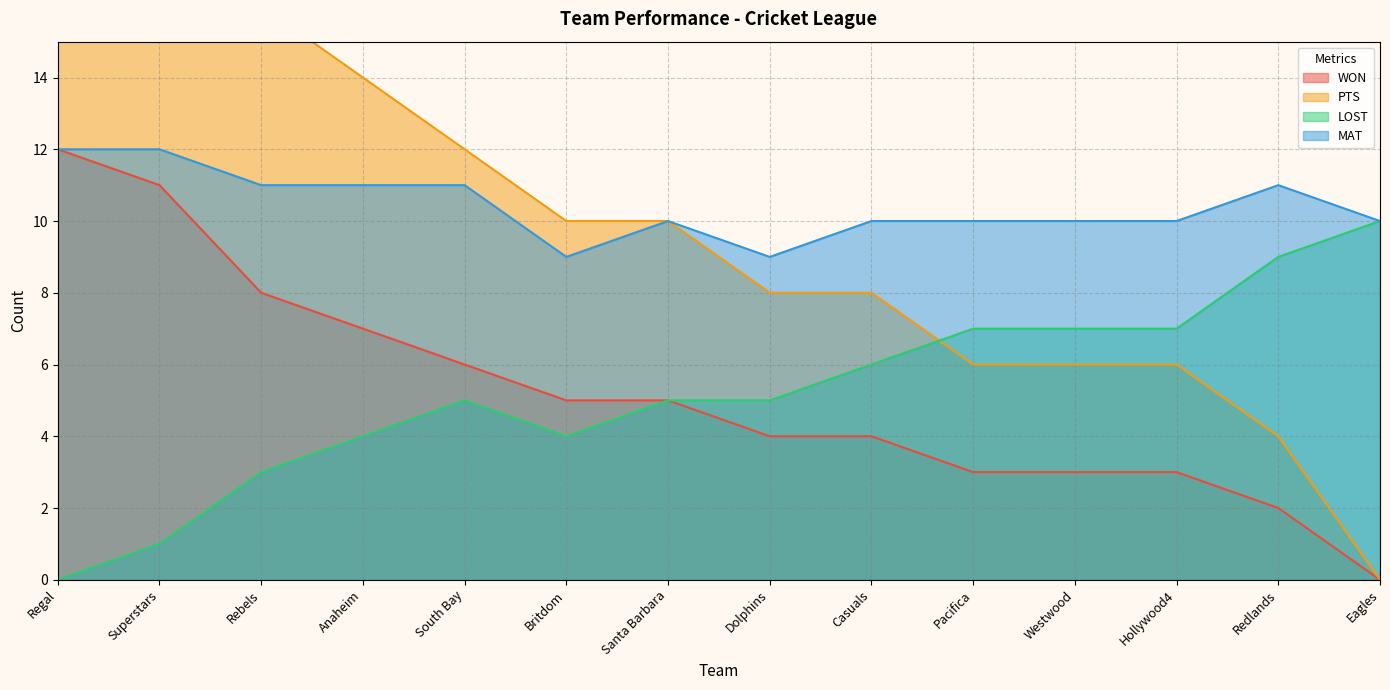

What is the total value across all series at Pacifica?

26